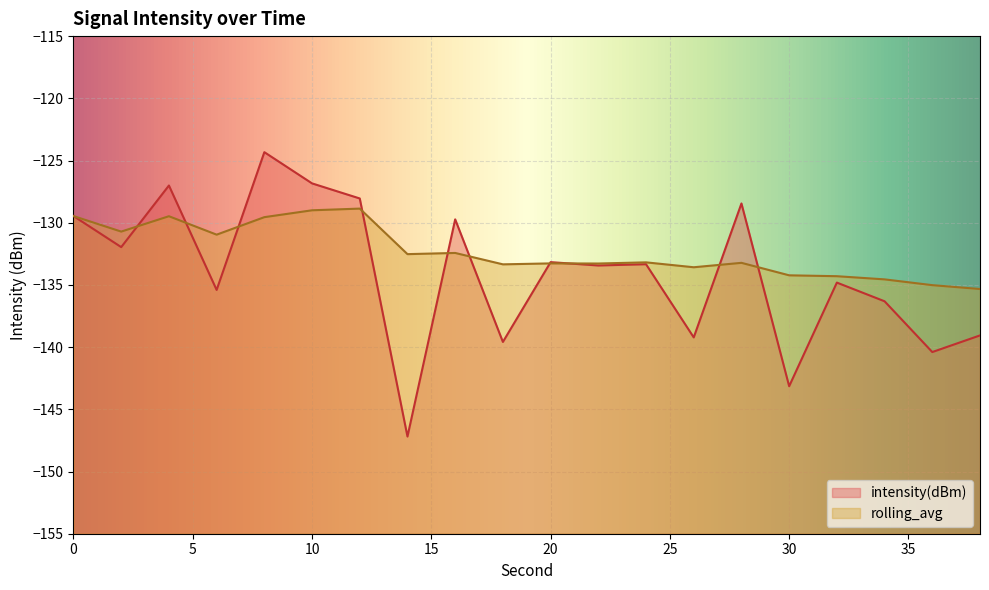

Reading right to left, what are all the values shown in this chart?

intensity(dBm): 38=-139.1	36=-140.4	34=-136.3	32=-134.8	30=-143.1	28=-128.5	26=-139.2	24=-133.3	22=-133.4	20=-133.2	18=-139.6	16=-129.7	14=-147.2	12=-128.1	10=-126.8	8=-124.3	6=-135.4	4=-127.0	2=-132.0	0=-129.5
rolling_avg: 38=-135.3	36=-135.0	34=-134.6	32=-134.3	30=-134.2	28=-133.2	26=-133.6	24=-133.2	22=-133.3	20=-133.3	18=-133.3	16=-132.4	14=-132.5	12=-128.9	10=-129.0	8=-129.6	6=-131.0	4=-129.5	2=-130.7	0=-129.5